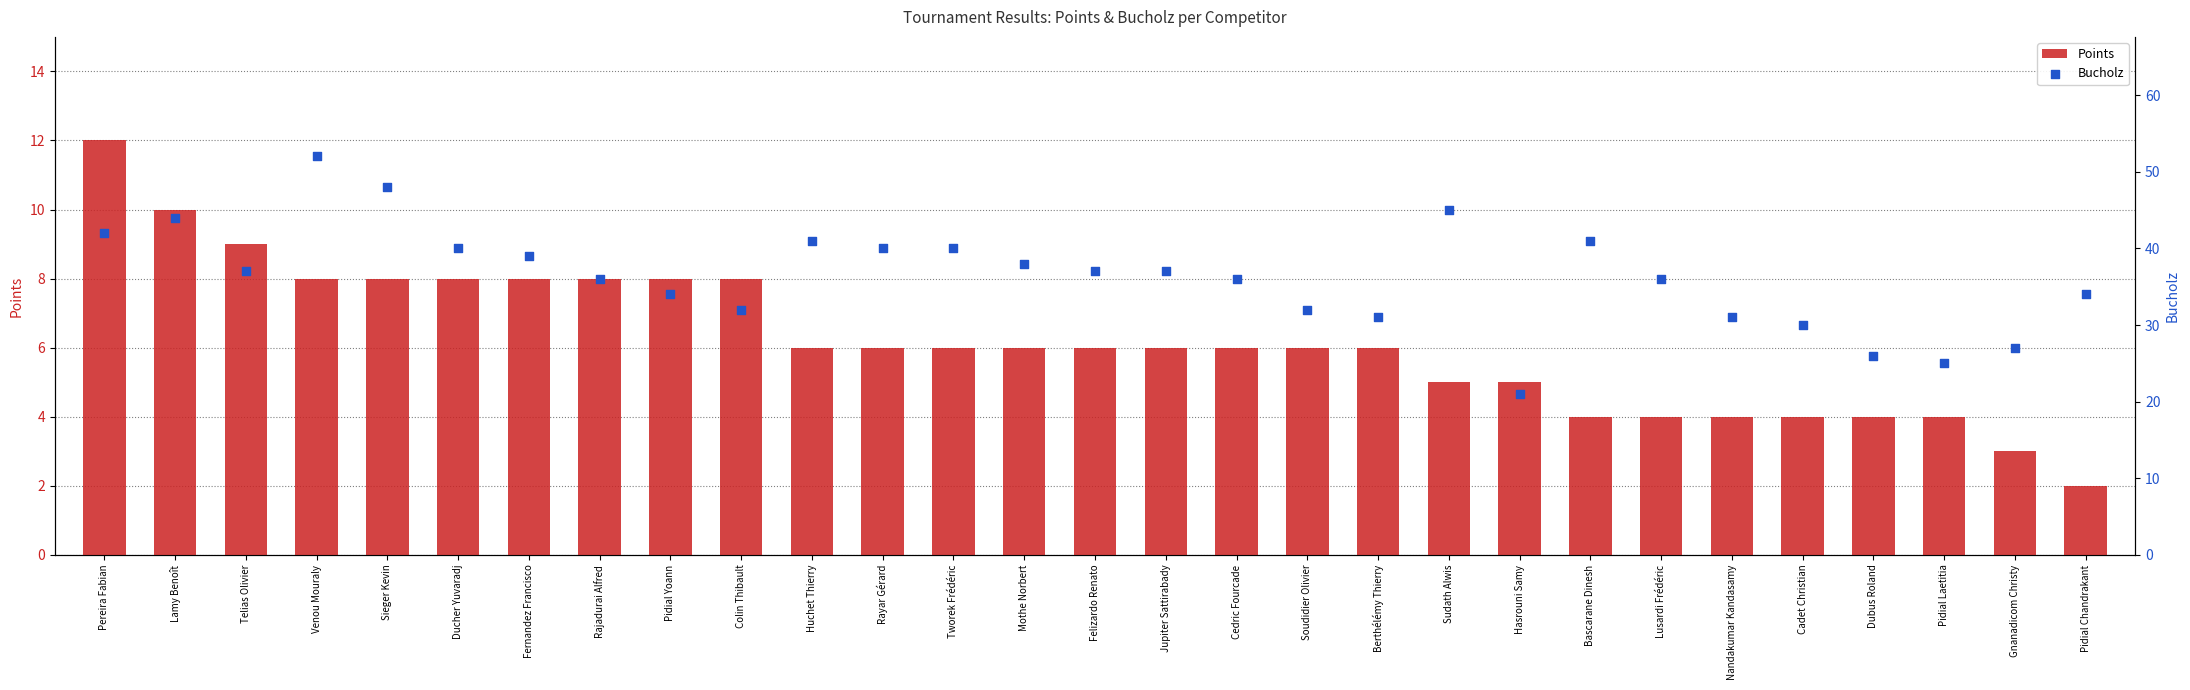

At which category is the sum across all series the highest?

Venou Mouraly